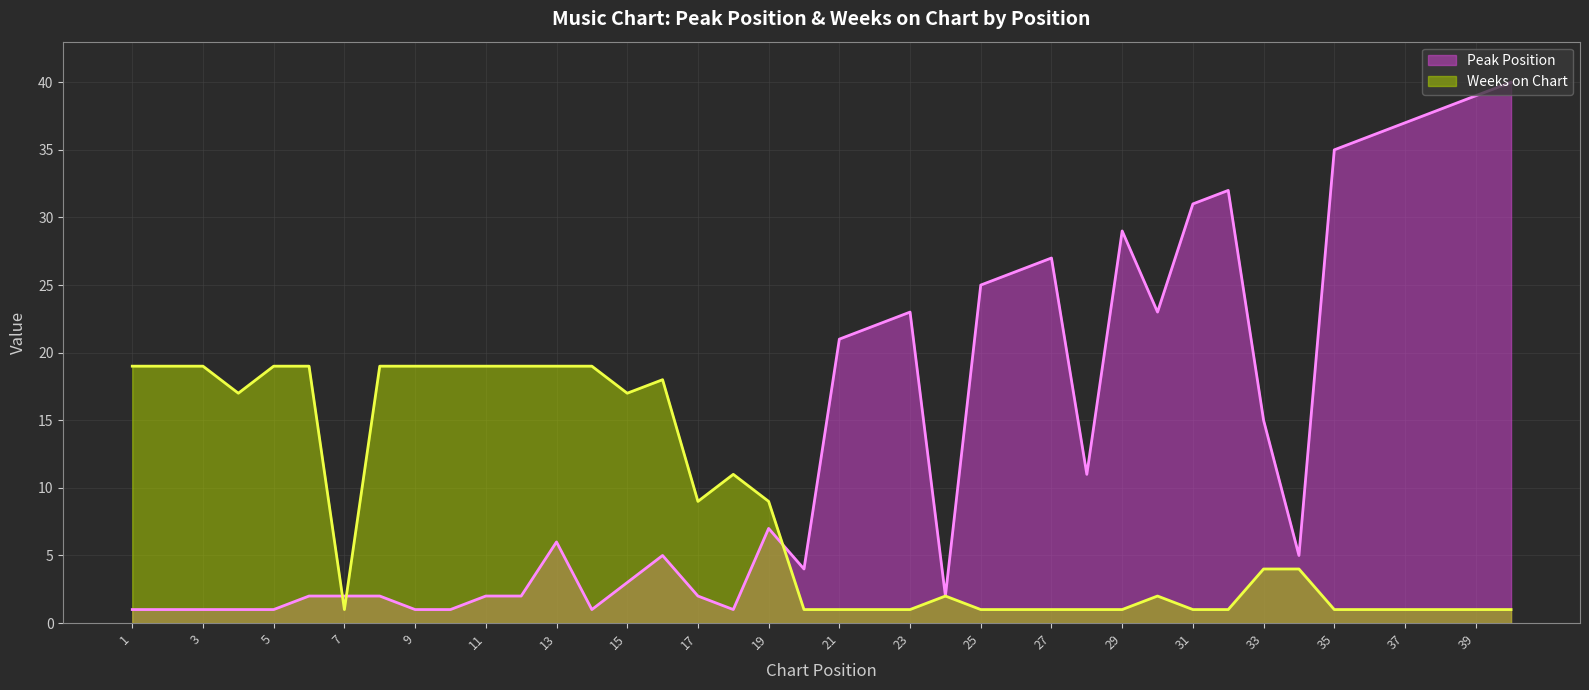

At which category is the sum across all series the highest?

40